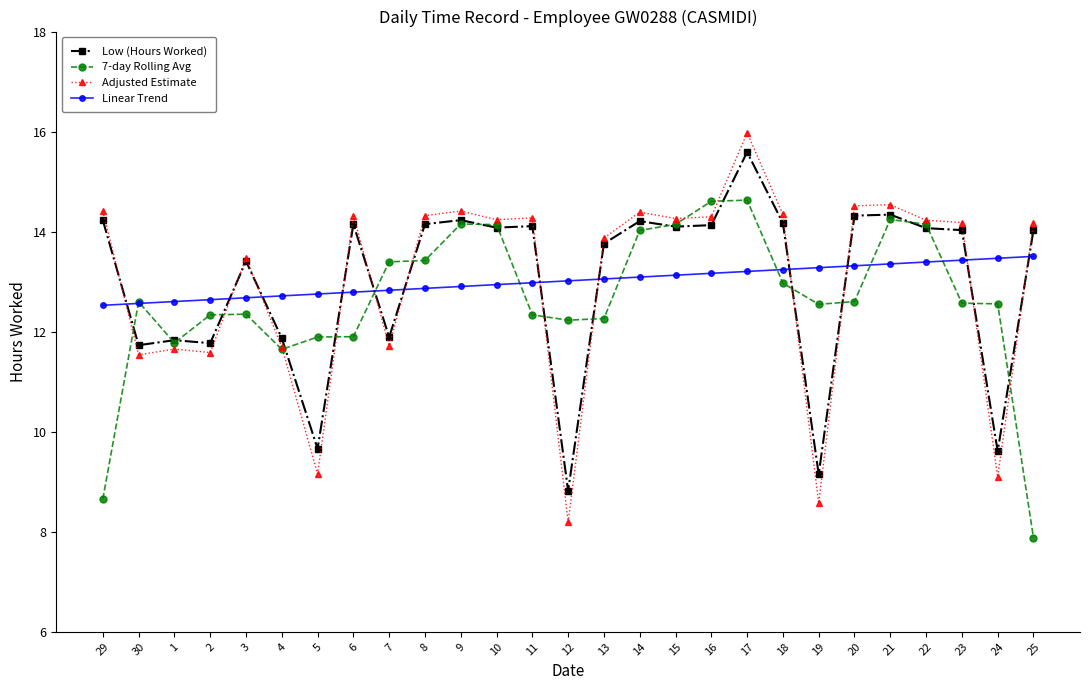

What are all the series names shown in the legend?

Low (Hours Worked), 7-day Rolling Avg, Adjusted Estimate, Linear Trend